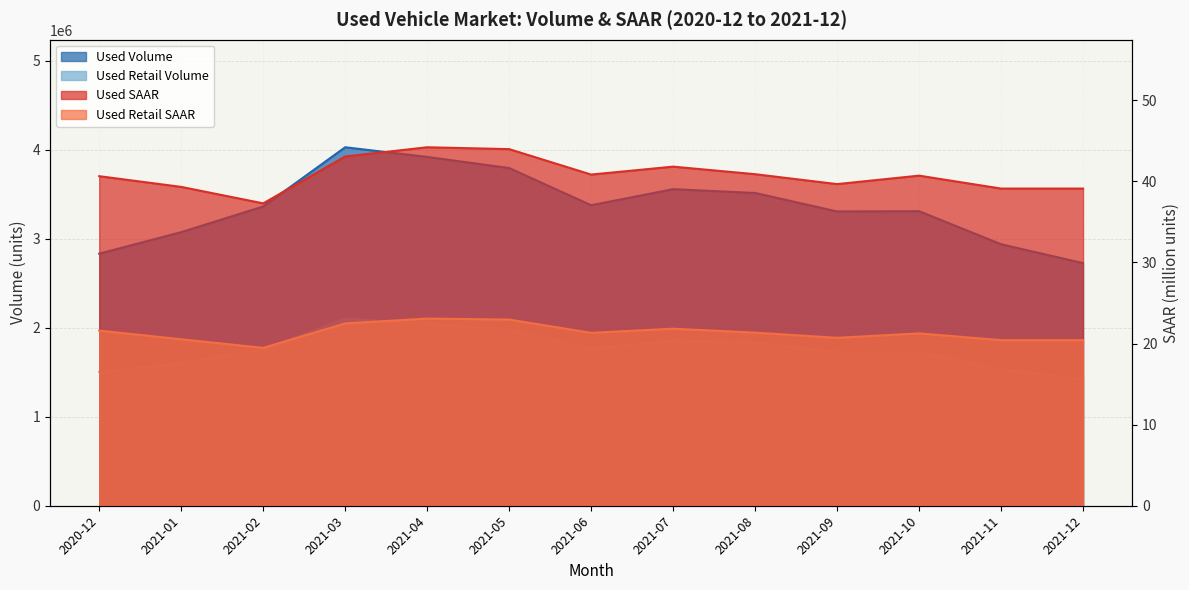

True or false: Used SAAR and Used Volume cross at least once.

False